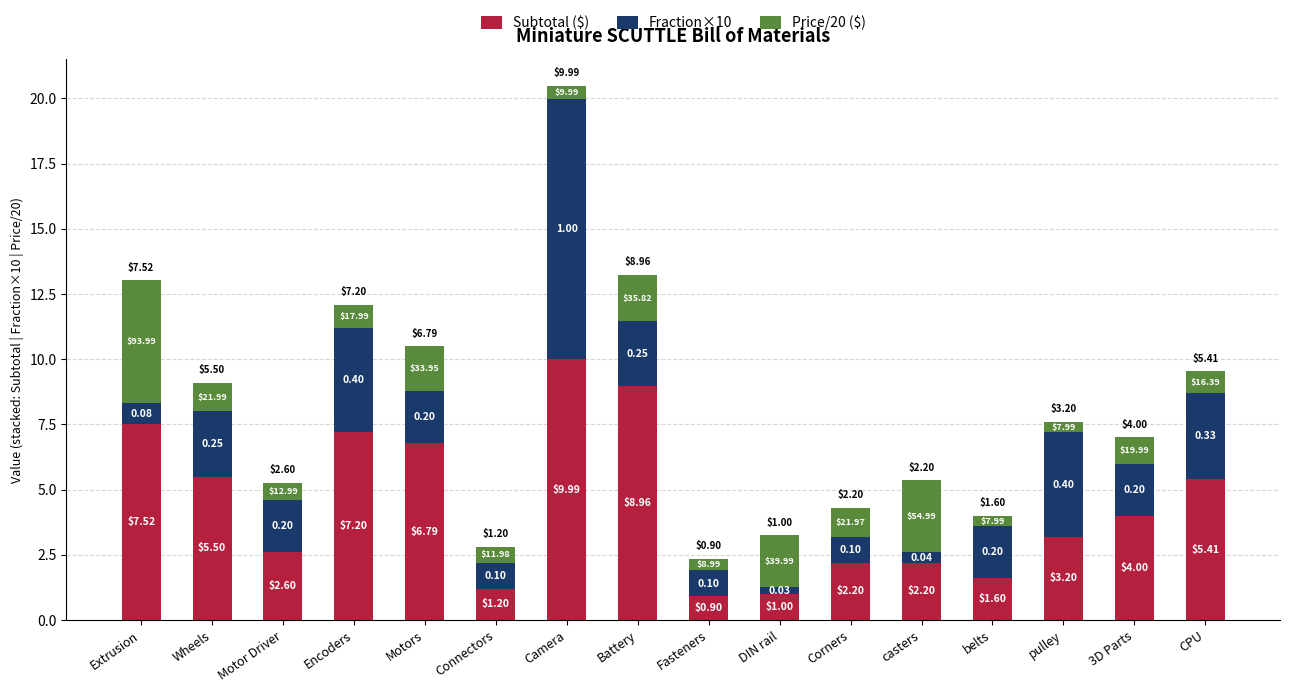

Which category has the lowest value in the Subtotal ($) series?

Fasteners